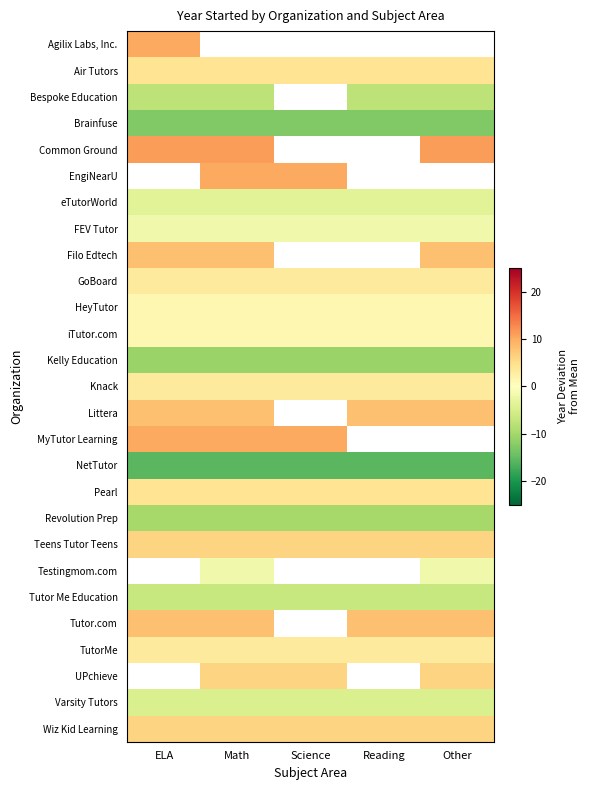

Which label corresponds to the smallest value in the chart?

ELA